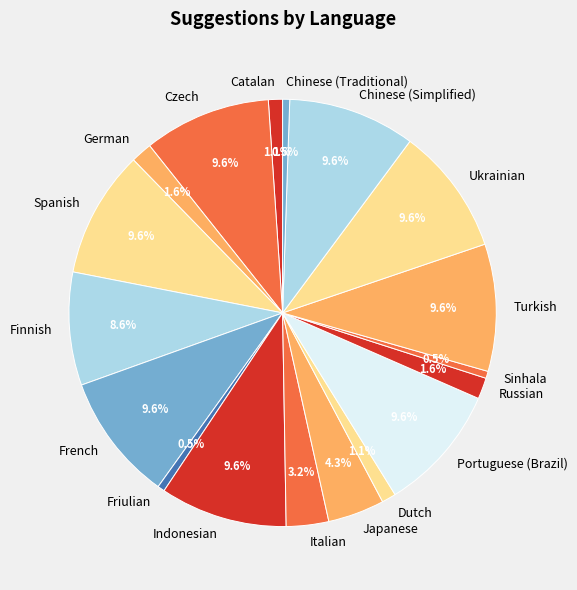

How many slices are in this pie chart?

18